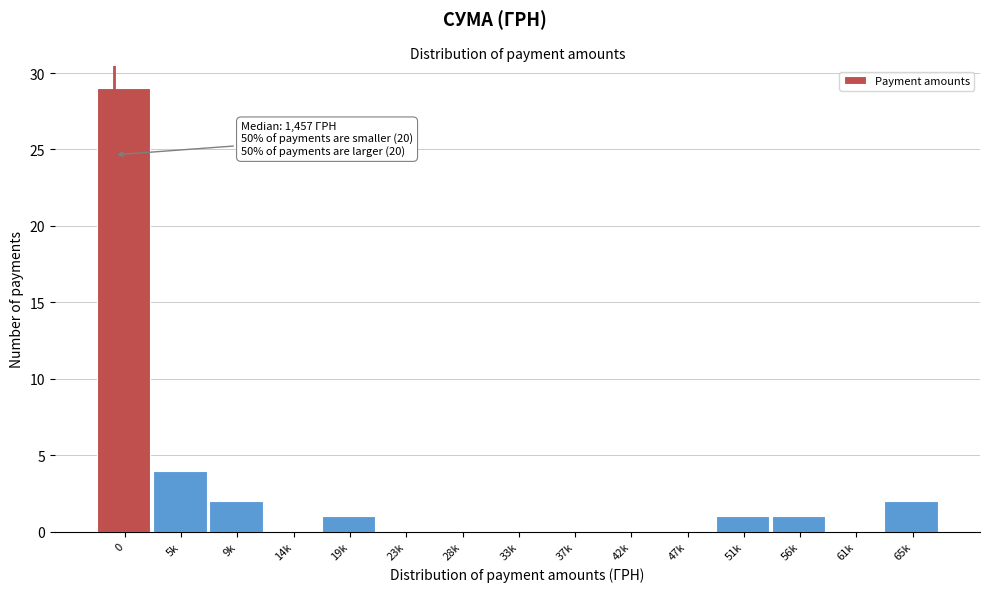

Reading left to right, what are all the values shown in this chart?

0=29	5k=4	9k=2	14k=0	19k=1	23k=0	28k=0	33k=0	37k=0	42k=0	47k=0	51k=1	56k=1	61k=0	65k=2